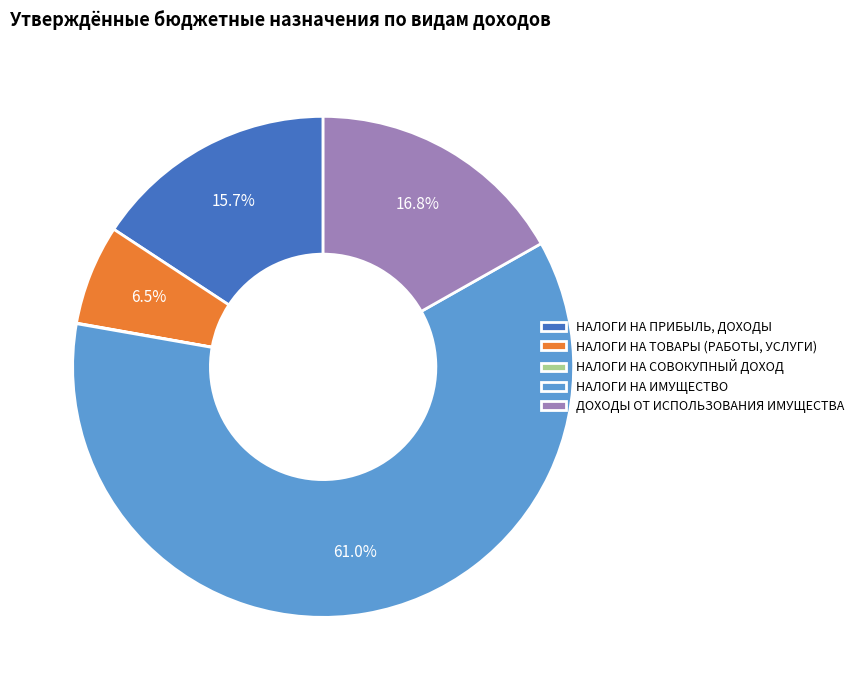

Which has a higher value, НАЛОГИ НА ТОВАРЫ (РАБОТЫ, УСЛУГИ) or НАЛОГИ НА ПРИБЫЛЬ, ДОХОДЫ?

НАЛОГИ НА ПРИБЫЛЬ, ДОХОДЫ